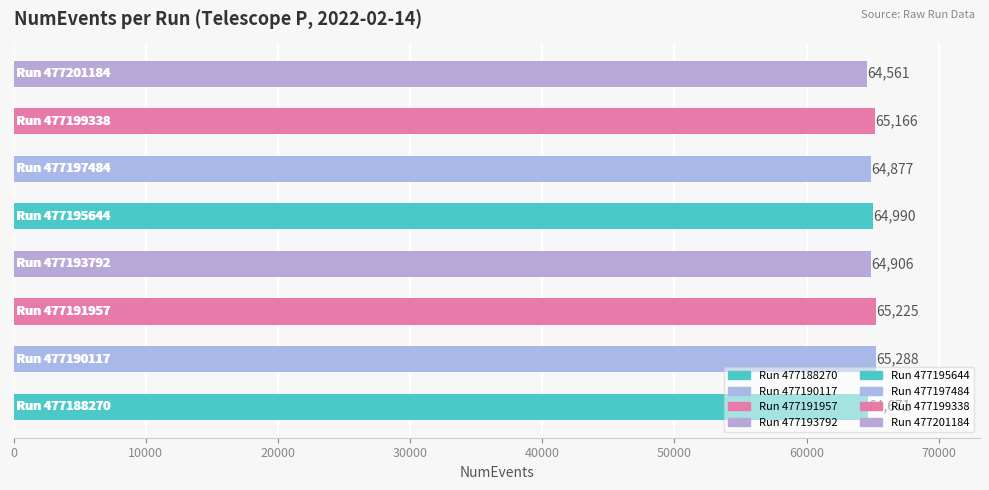

Count the number of categories in the chart.

8